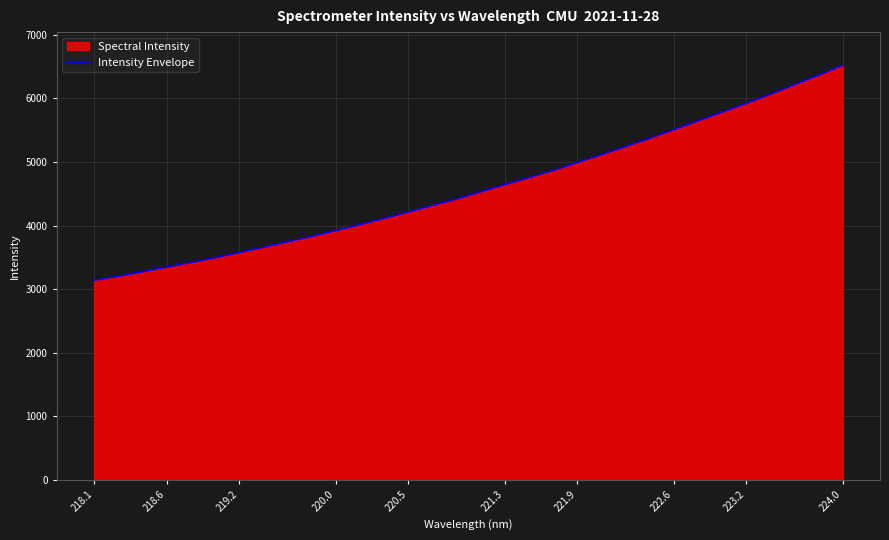

What is the average value?

4601.0